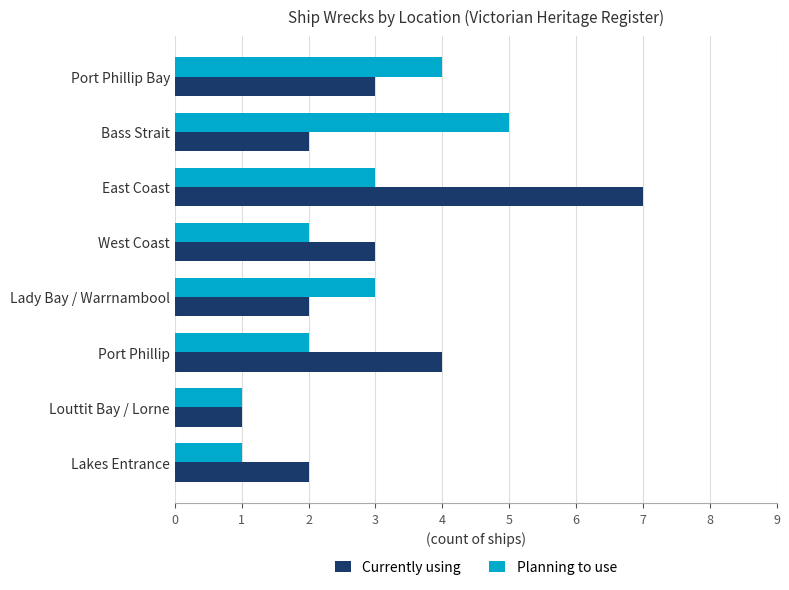

The Planning to use series shows 2 at West Coast. True or false?

True